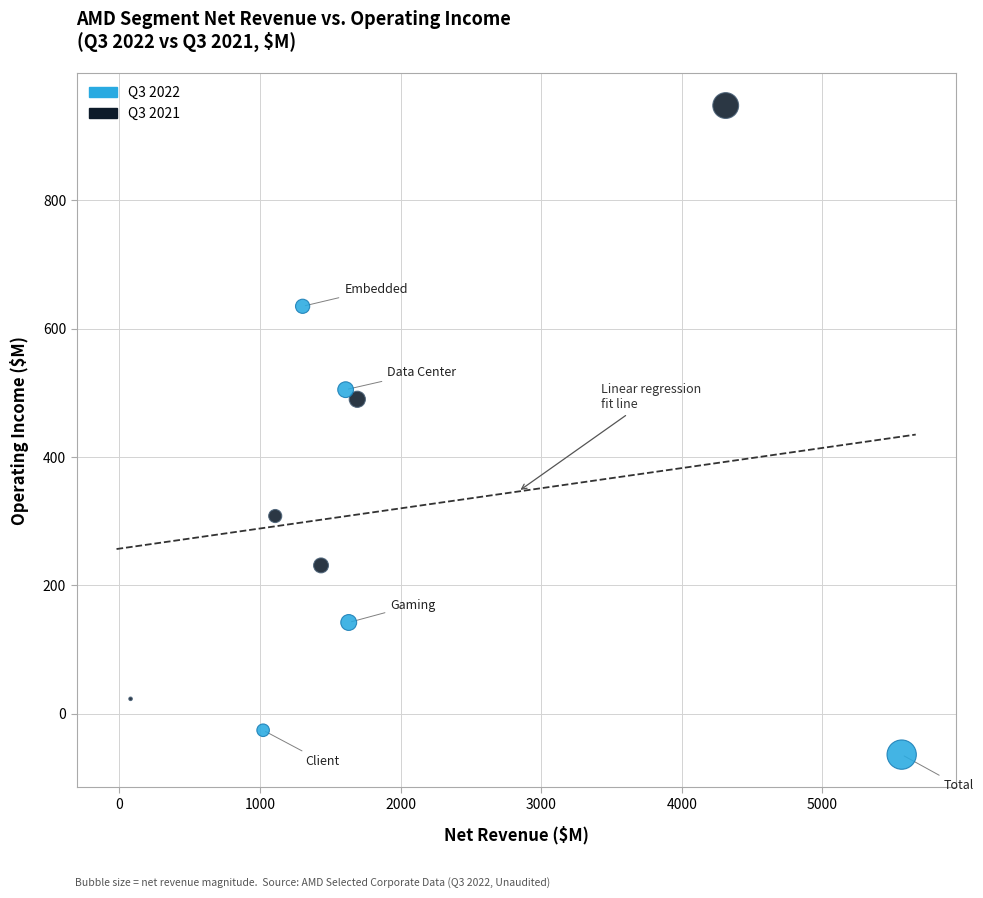

Which series contains the highest Y value?

Q3 2021